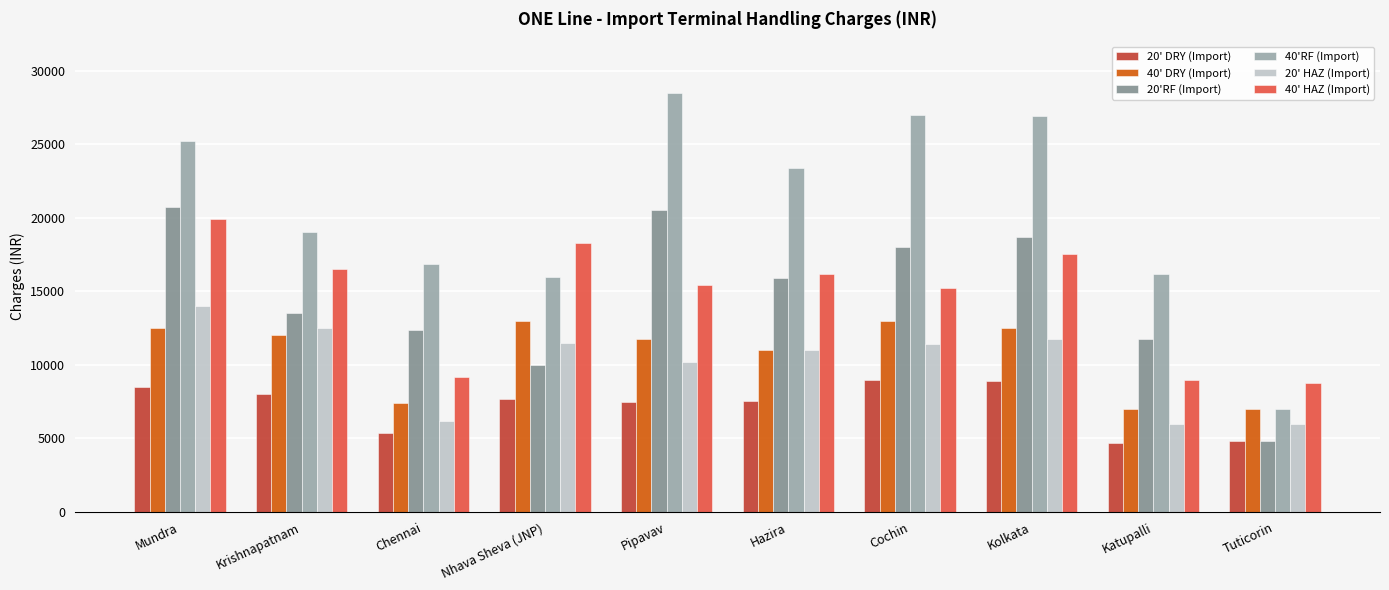

Which series has the widest spread of values?

40'RF (Import)